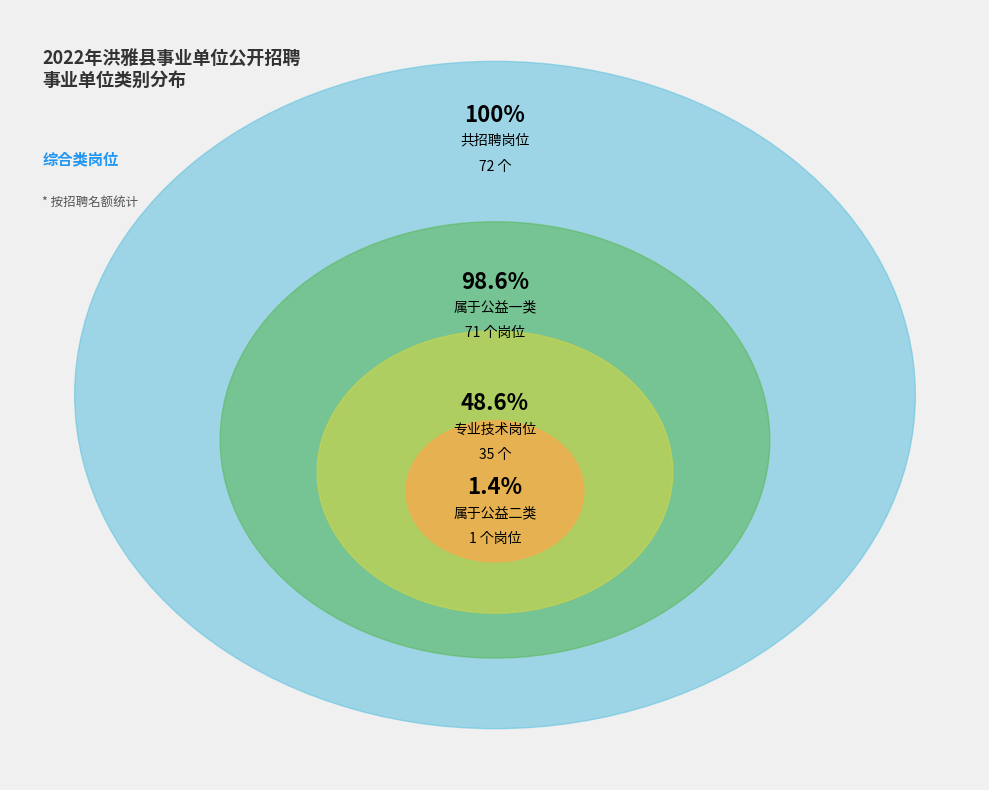

Which category has the biggest portion of the pie?

公益一类